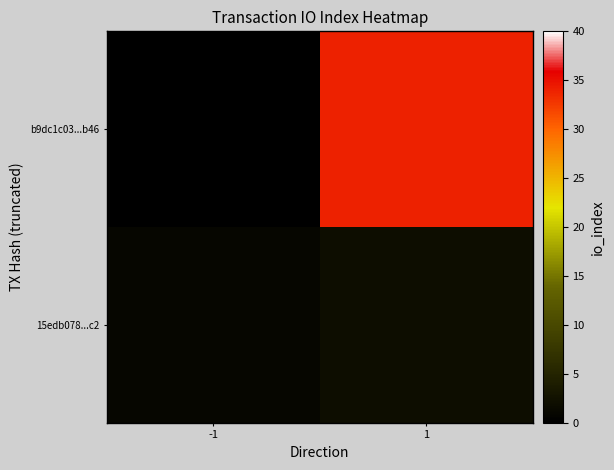

At how many categories does at least one series exceed 5?

1